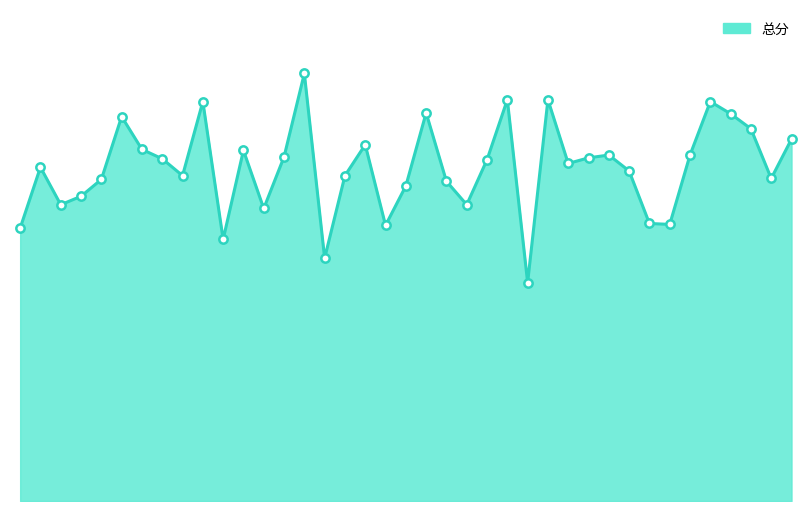

What is the smallest value displayed?

233